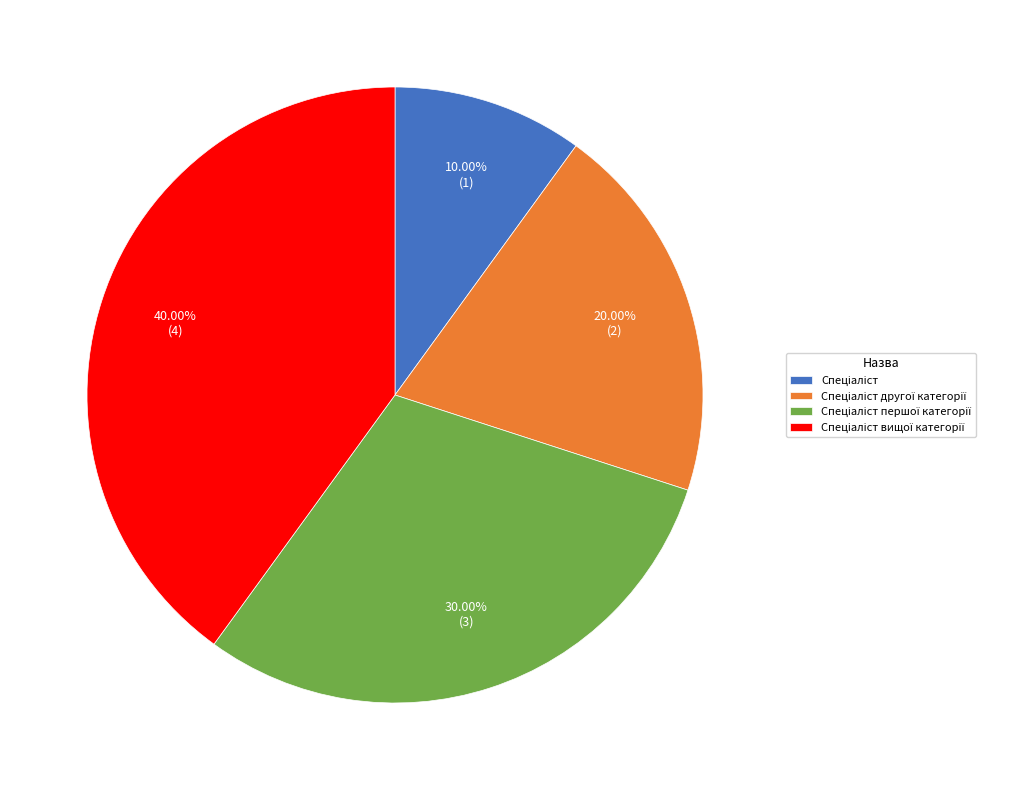

How many segments does this pie chart have?

4